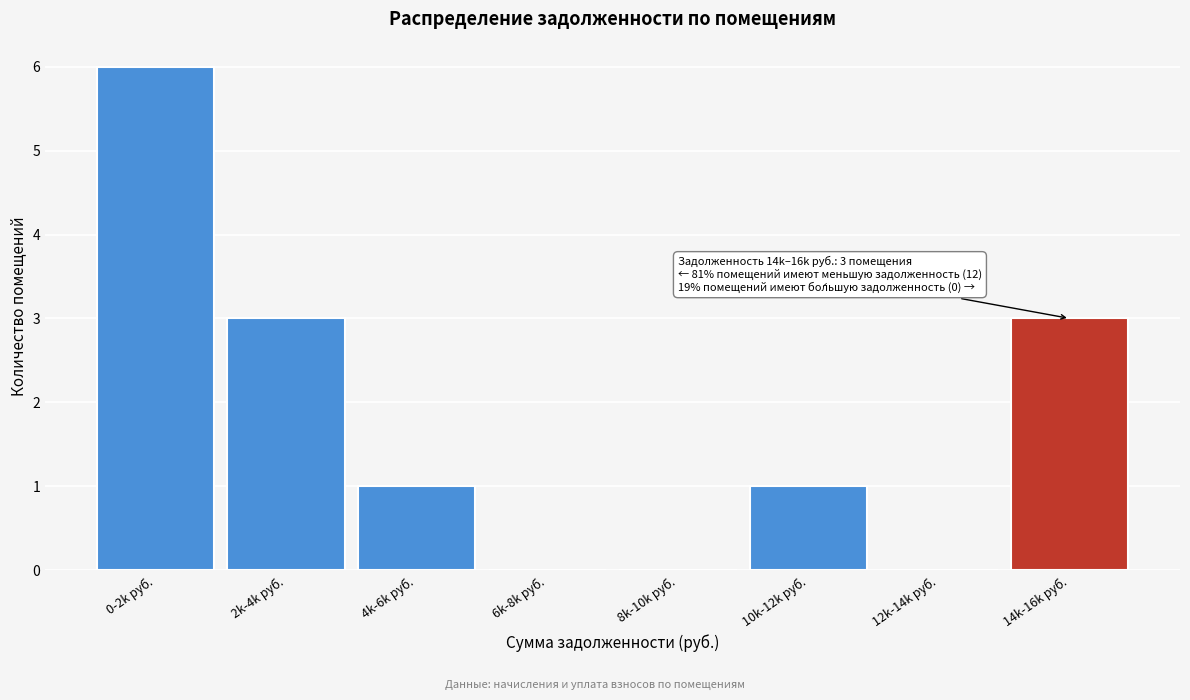

Reading left to right, what are all the values shown in this chart?

0-2k руб.=6	2k-4k руб.=3	4k-6k руб.=1	6k-8k руб.=0	8k-10k руб.=0	10k-12k руб.=1	12k-14k руб.=0	14k-16k руб.=3